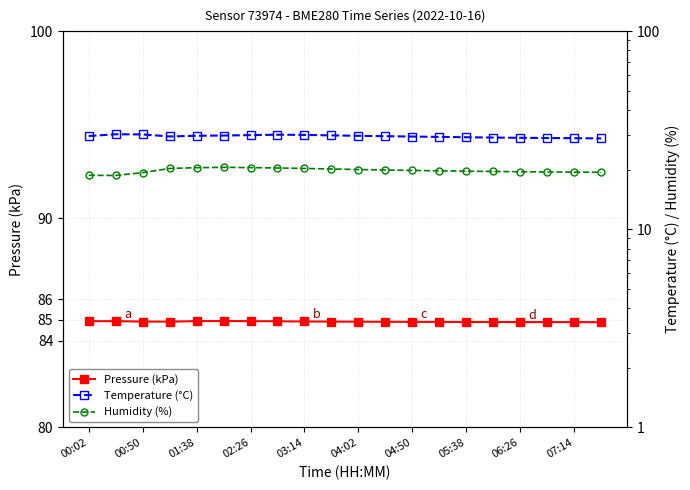

Reading left to right, extract all data points from this chart.

Pressure (kPa): 84.9	84.9	84.9	84.9	84.9	84.9	84.9	84.9	84.9	84.9	84.9	84.9	84.9	84.9	84.9	84.9	84.9	84.9	84.9	84.9
Temperature (°C): 29.6	30.2	30.1	29.4	29.6	29.7	29.9	30.0	29.9	29.8	29.6	29.5	29.4	29.2	29.1	29.0	28.9	28.9	28.8	28.8
Humidity (%): 18.7	18.7	19.3	20.3	20.5	20.6	20.5	20.4	20.3	20.1	20.0	19.9	19.8	19.7	19.6	19.6	19.5	19.5	19.4	19.4